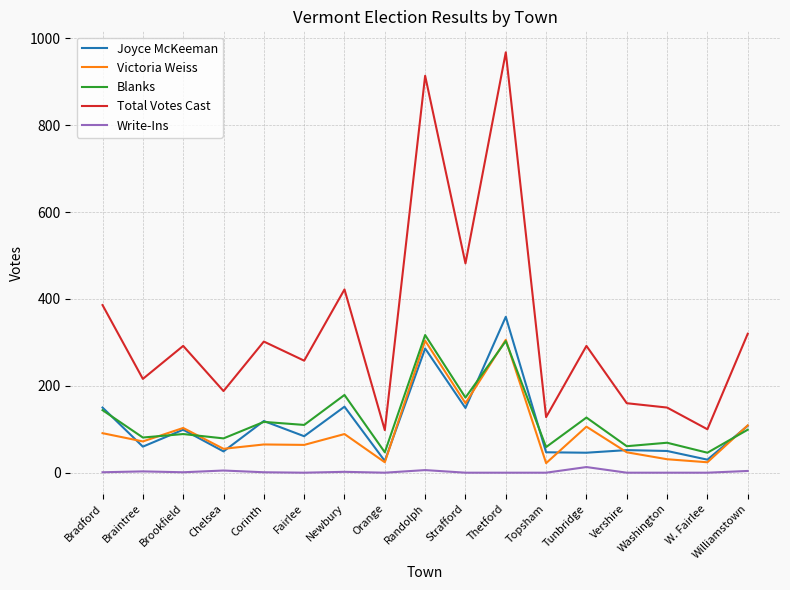

The Total Votes Cast series shows 292 at Tunbridge. True or false?

True